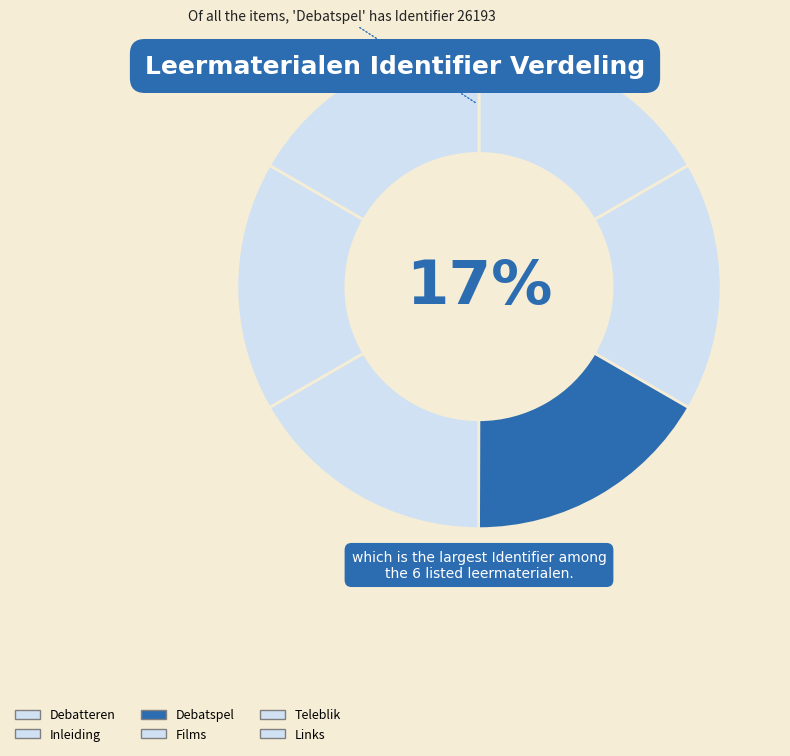

Rank the categories by value from highest to lowest.

Debatspel, Inleiding, Teleblik, Links, Films, Debatteren